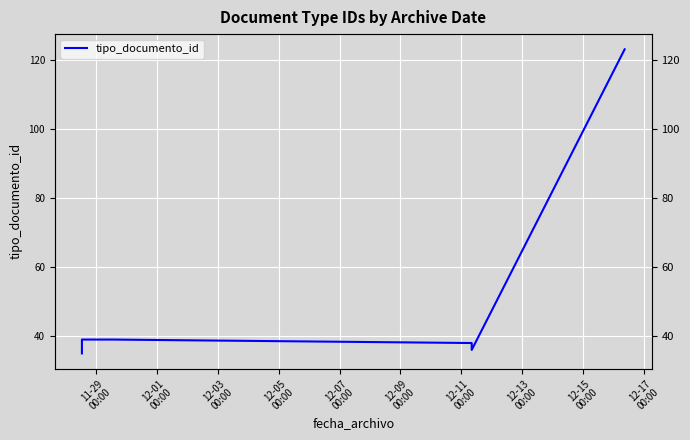

Which label corresponds to the smallest value in the chart?

11-29
00:00